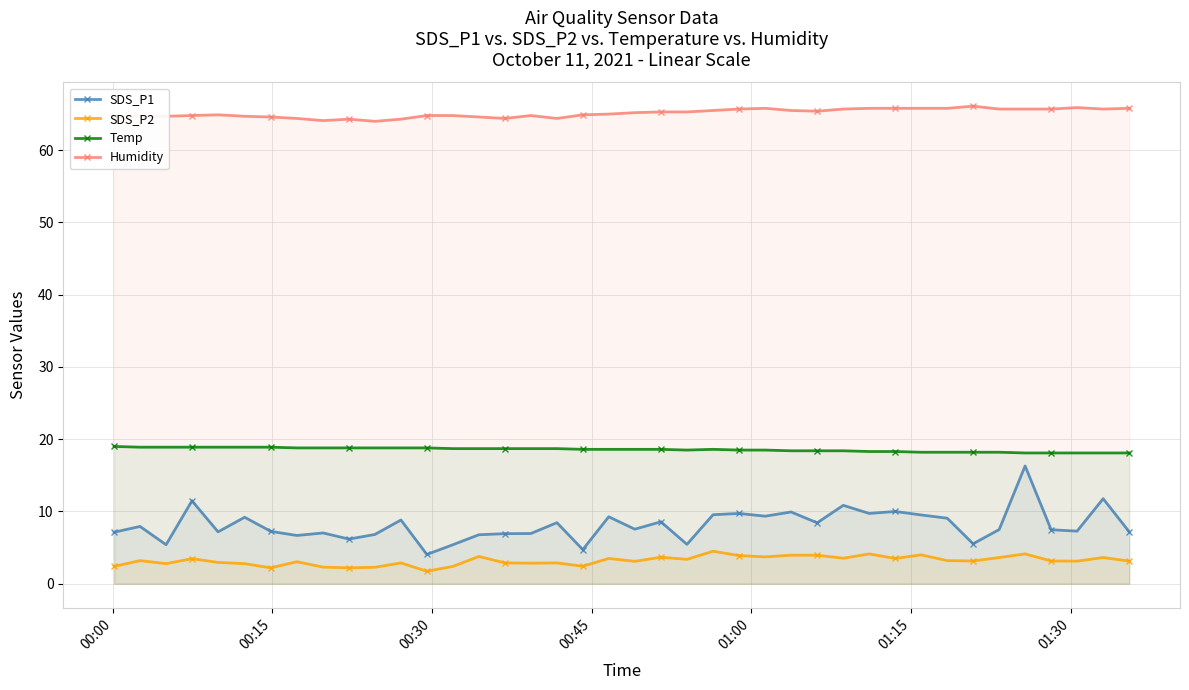

In Humidity, how many points are lower than both neighbors (excluding endpoints)?

6